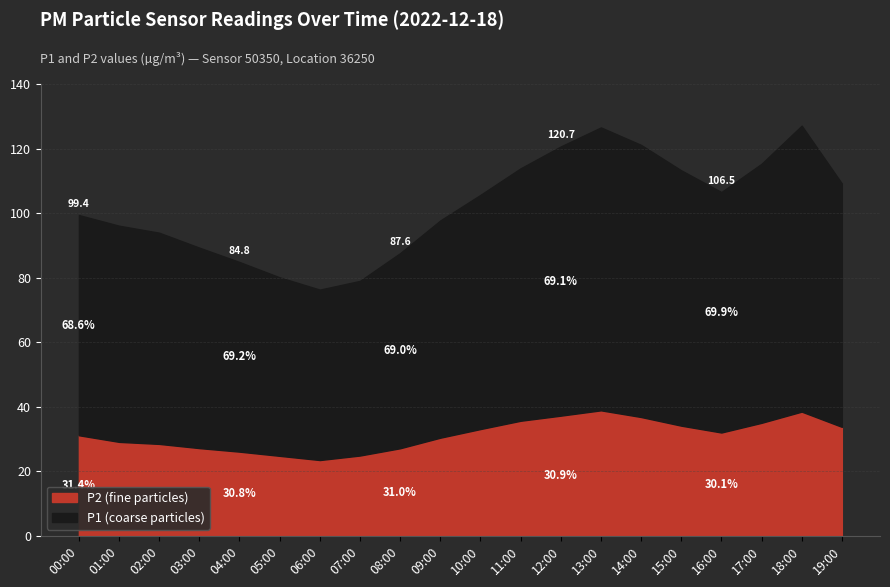

Which series changed the most between 00:00 and 12:00?

P1